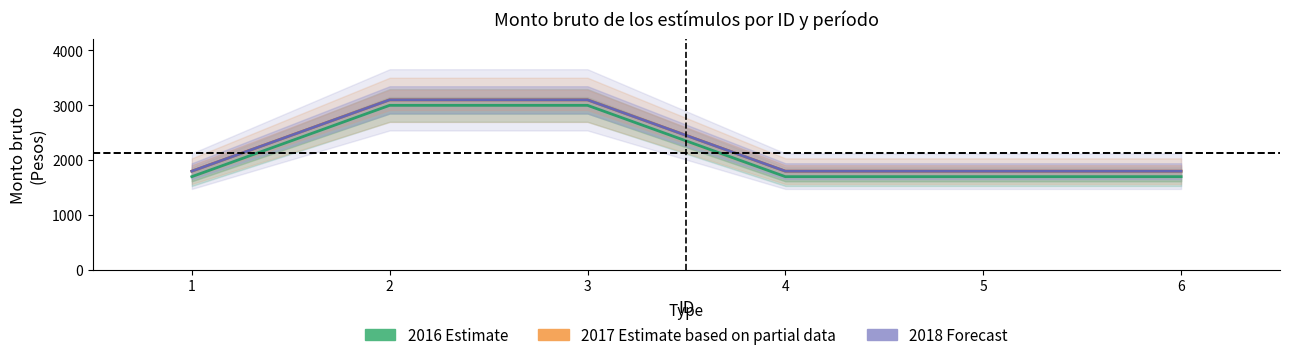

What is the value of the 2017 (Estimate based on partial data) point at the 1st from the left?

1800